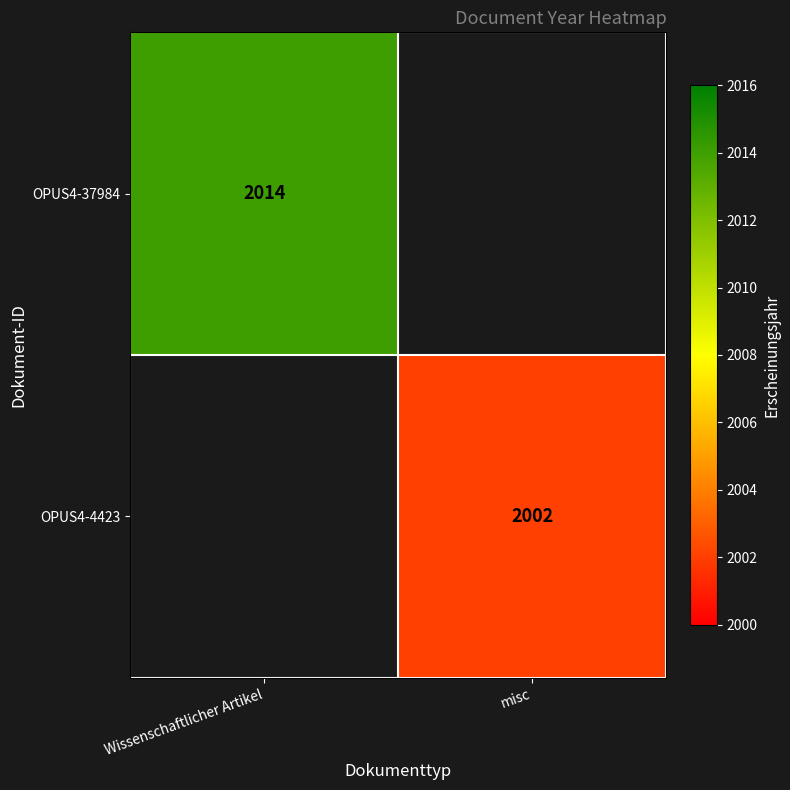

The value of OPUS4-4423 at misc is 2002. True or false?

True